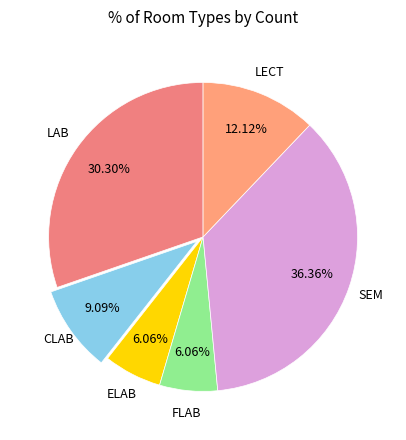

Is there any slice that represents more than half of the pie?

No